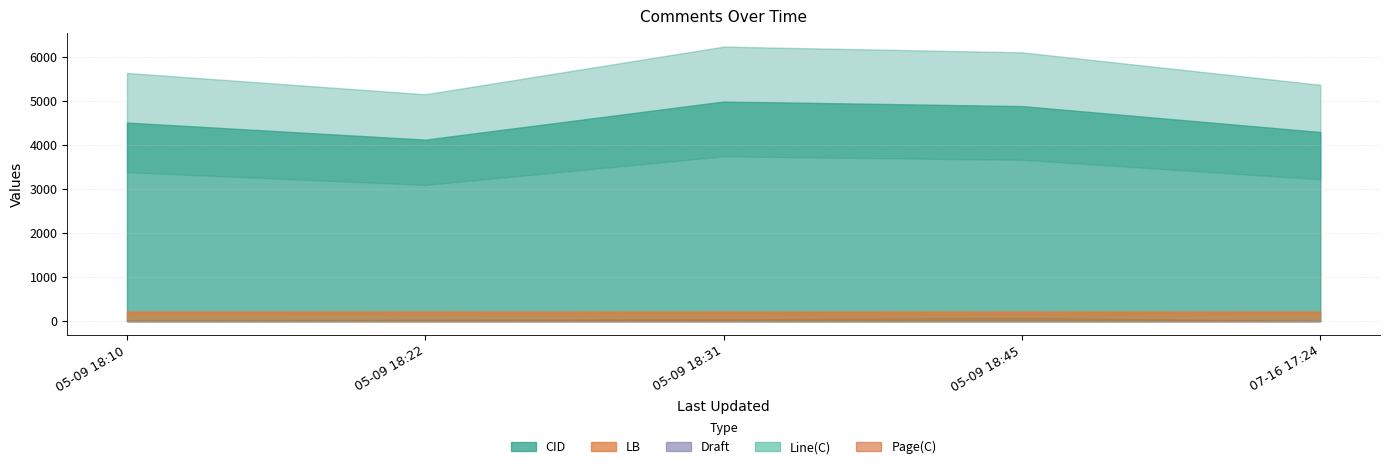

How many categories are shown in the chart?

5